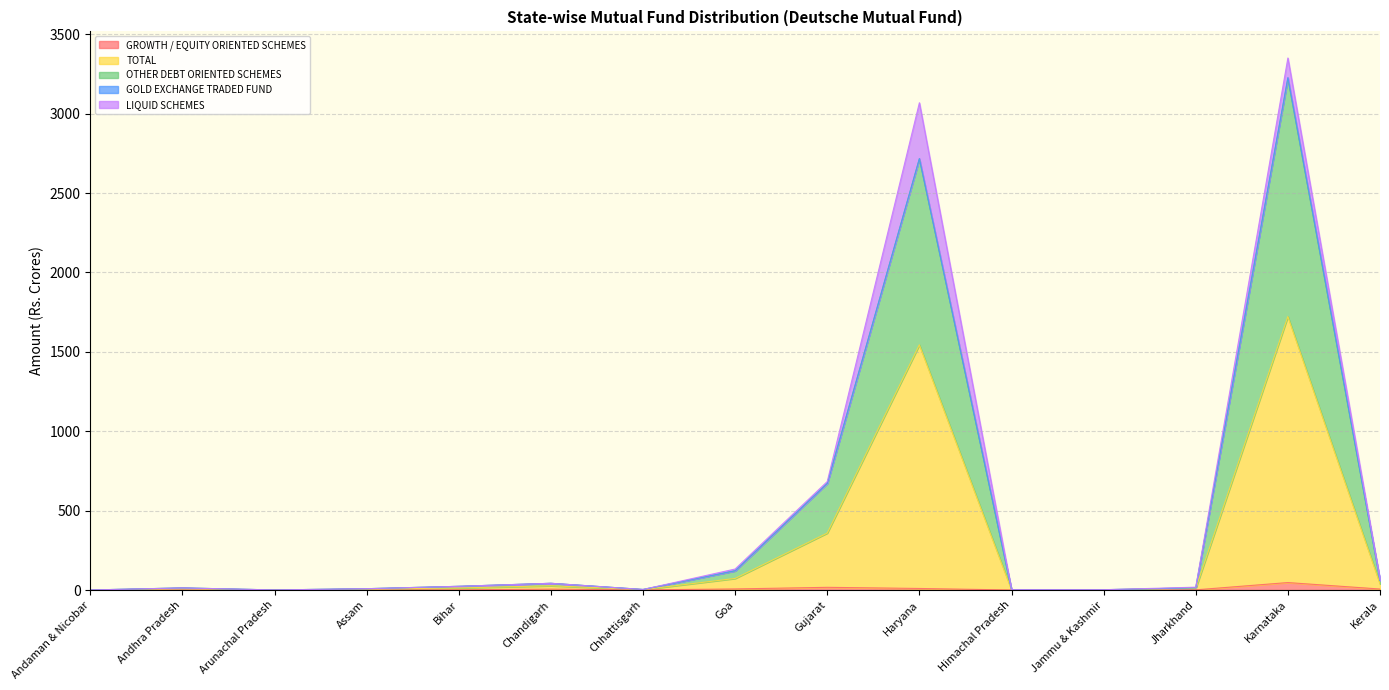

What is the total value across all series at Kerala?

132.8